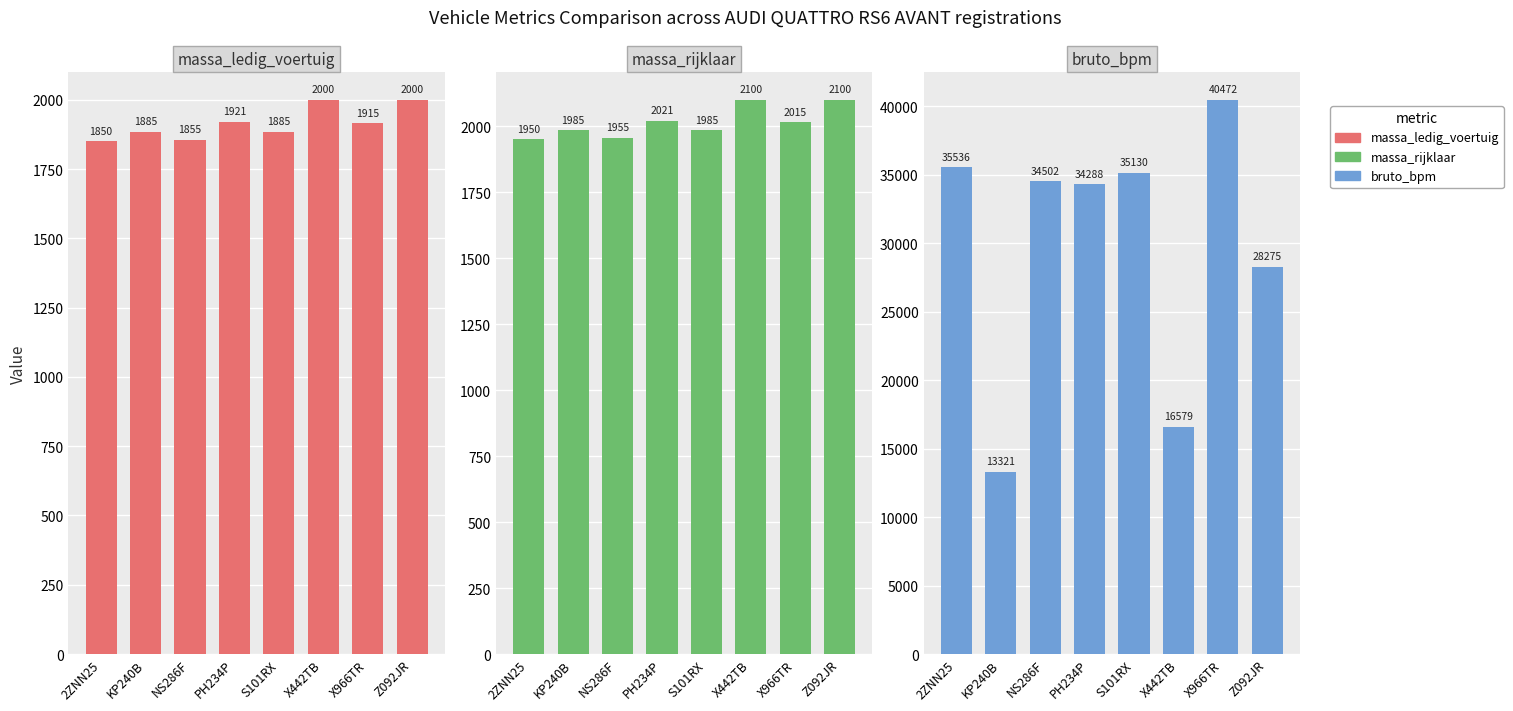

What is the difference between the maximum and minimum values in the massa_ledig_voertuig series?

150